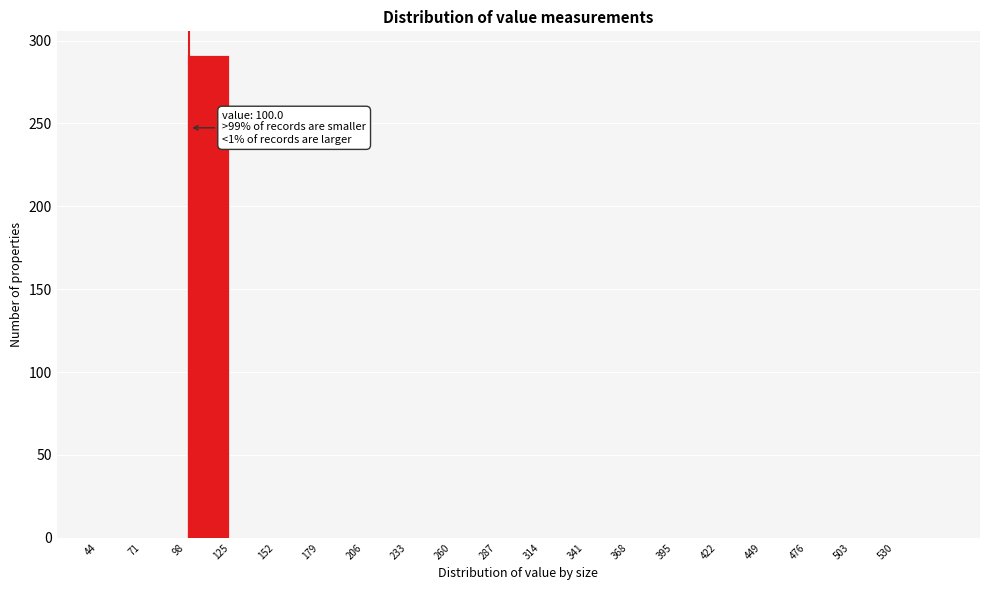

Which range on the x-axis has the tallest bar?

98 to 125